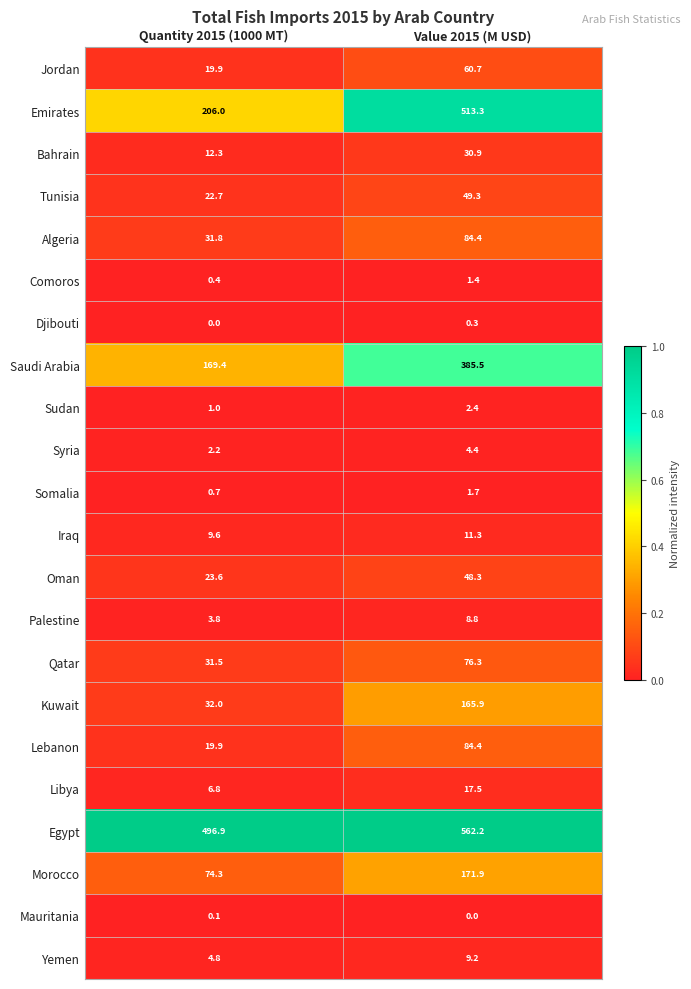

What is the greatest value displayed?

562.2